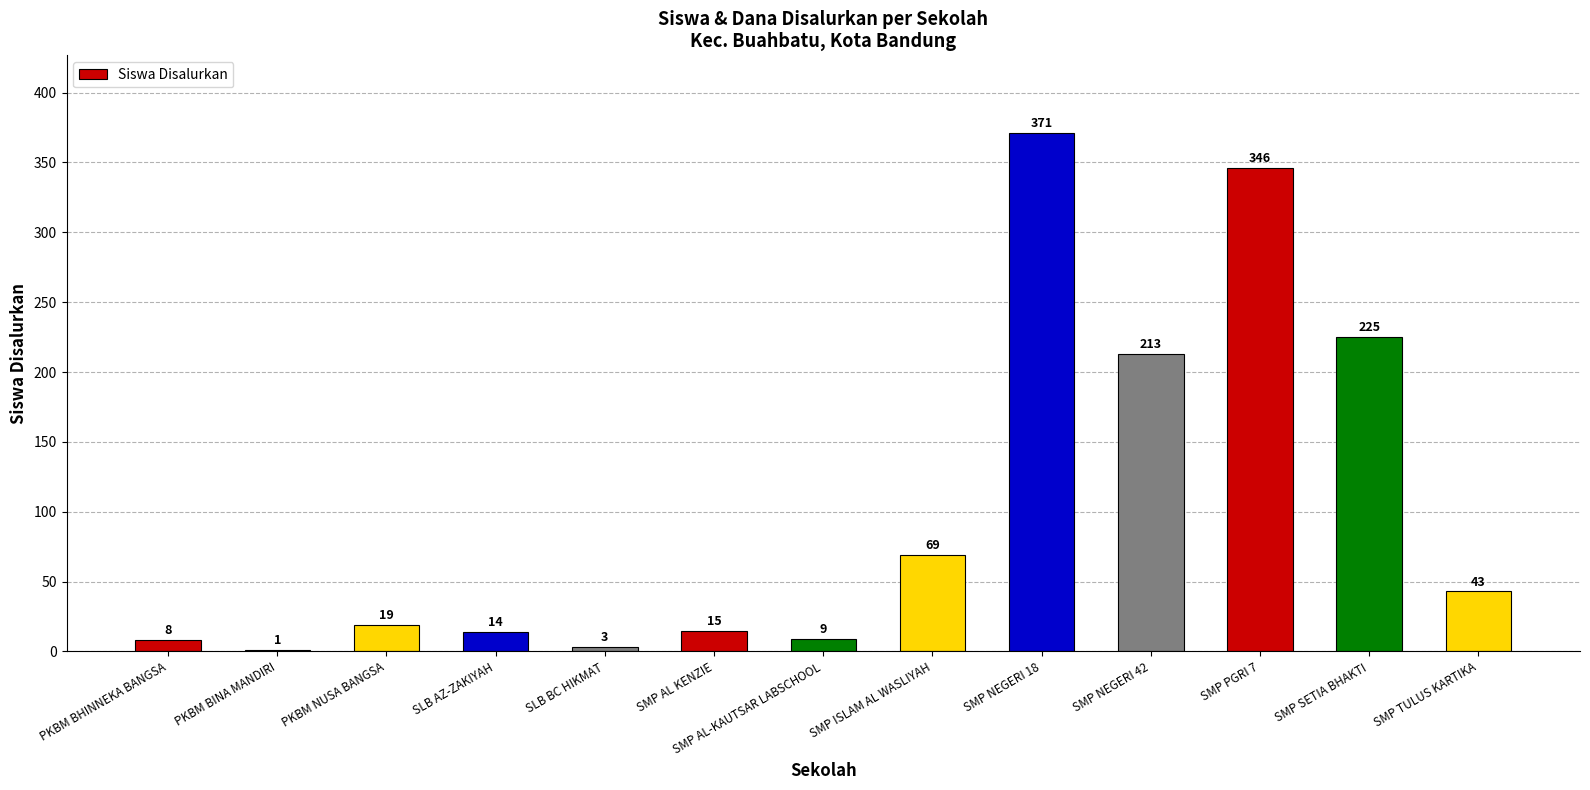

What is the maximum value shown in the chart?

371